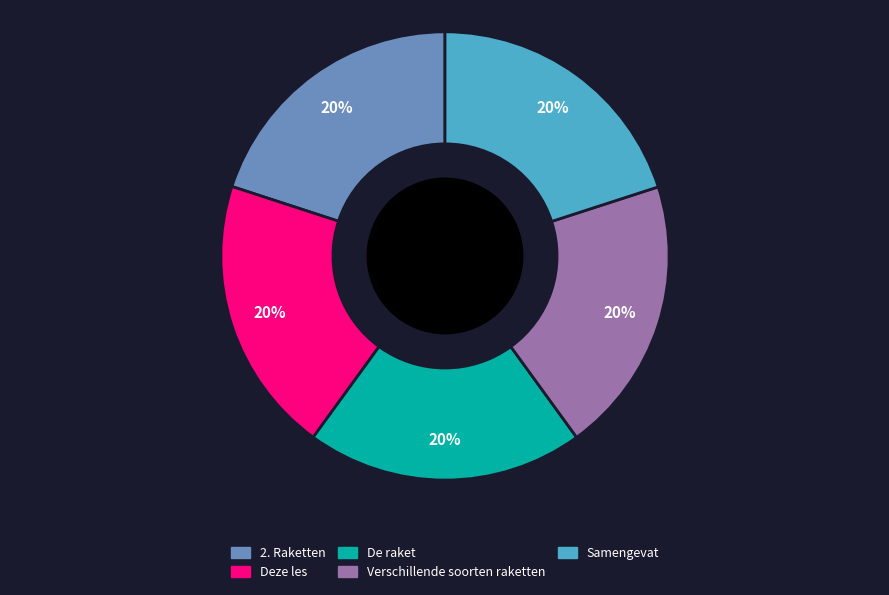

Is there a majority slice in this chart?

No